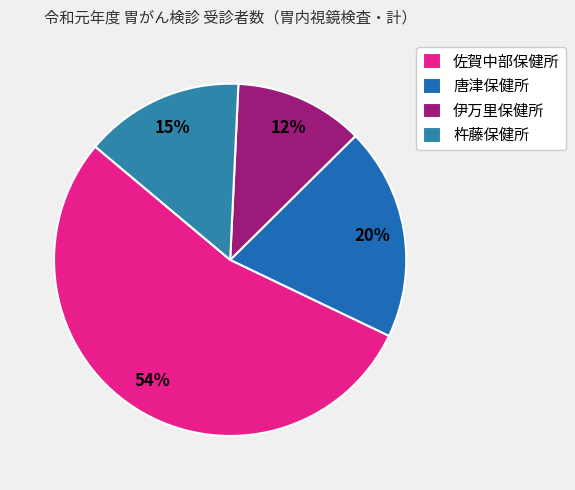

The 伊万里保健所 slice represents 17% of the pie. True or false?

False